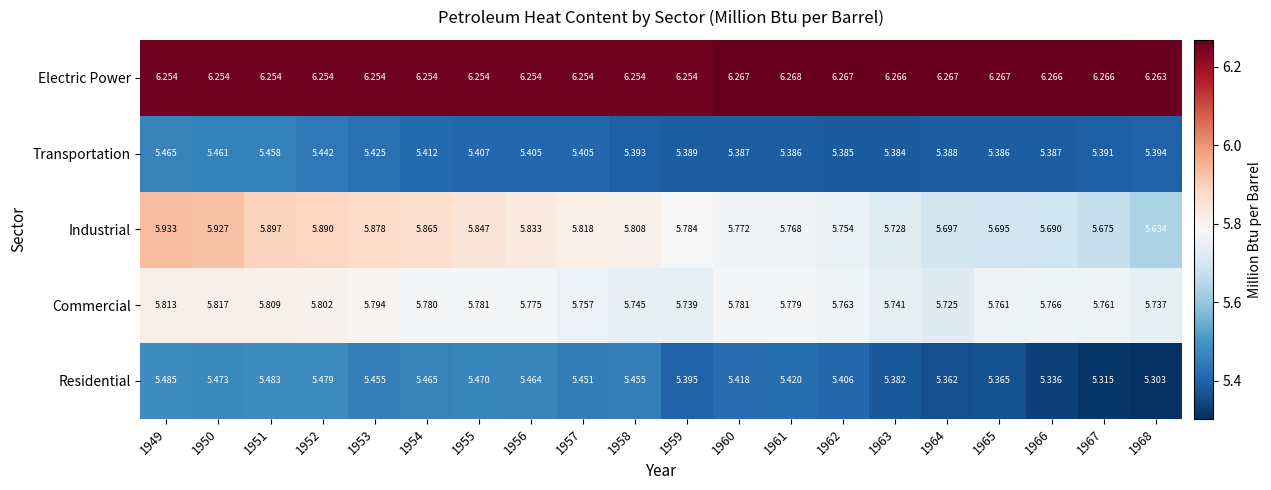

Rank the series by their maximum value, from lowest to highest.

Transportation, Residential, Commercial, Industrial, Electric Power